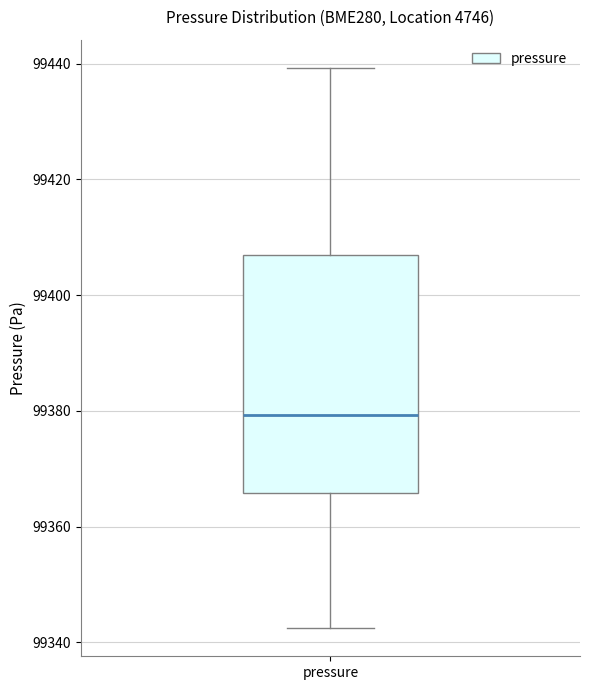

Read this box plot against the y-axis: the position of the median line, the range covered by the box, and the ends of both whiskers. The values are not printed on the chart, so give them approximately, as read against the axis.

median 99380, box 99366 to 99408, whiskers 99342 to 99440